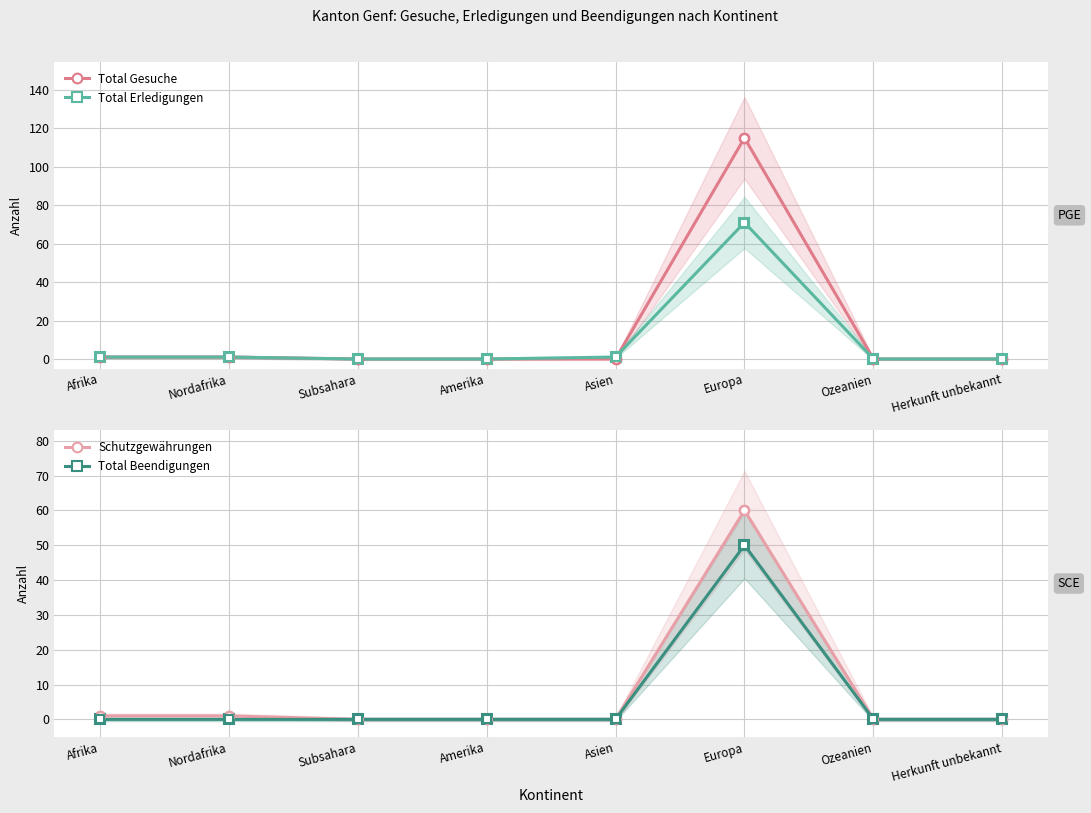

What is the total value across all series at Asien?

1